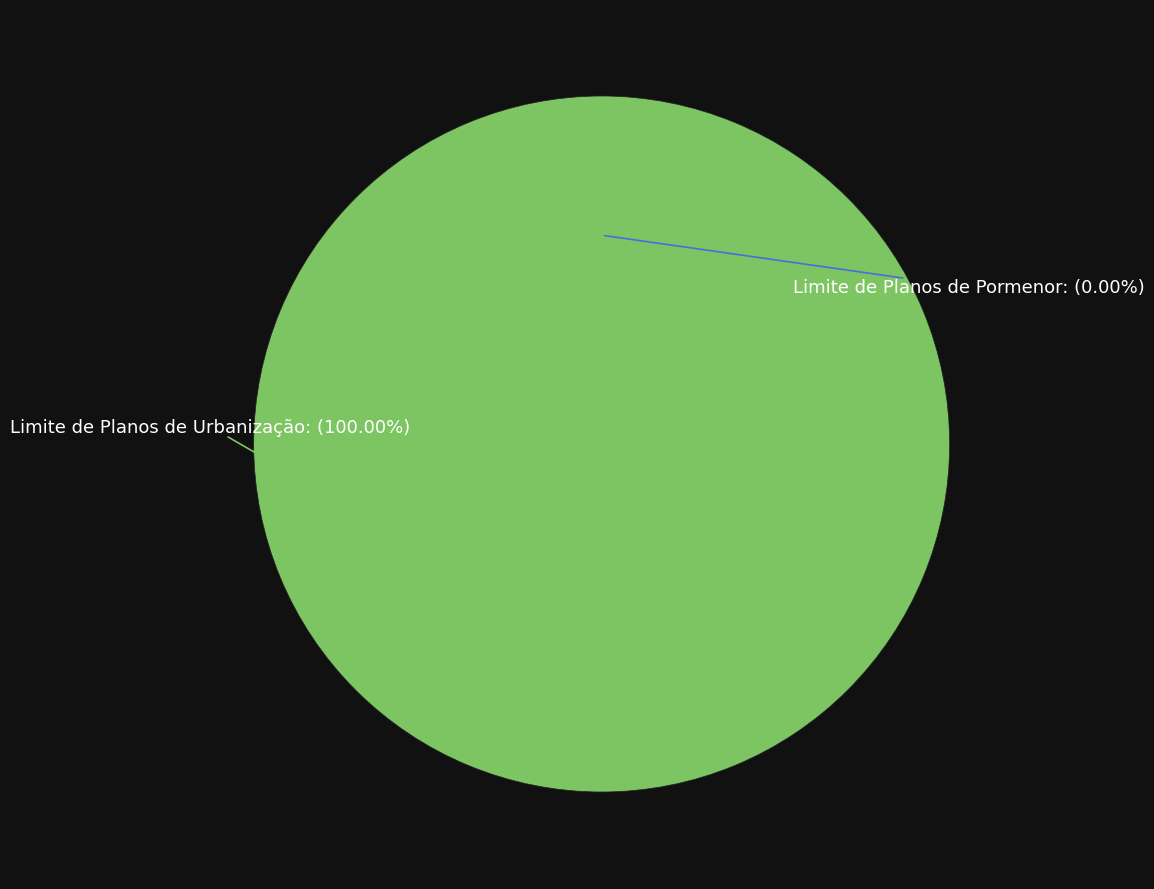

Is it true that Limite de Planos de Pormenor is 0% of the pie?

True